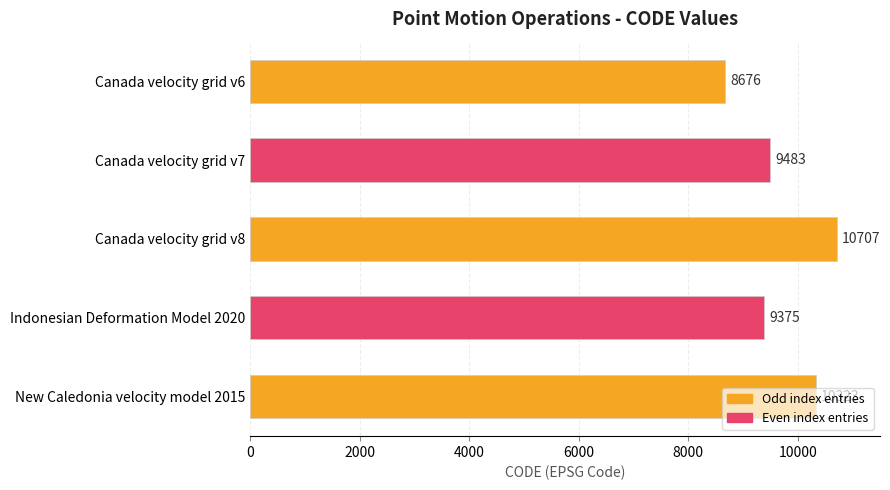

What is the sum of all values?

48564